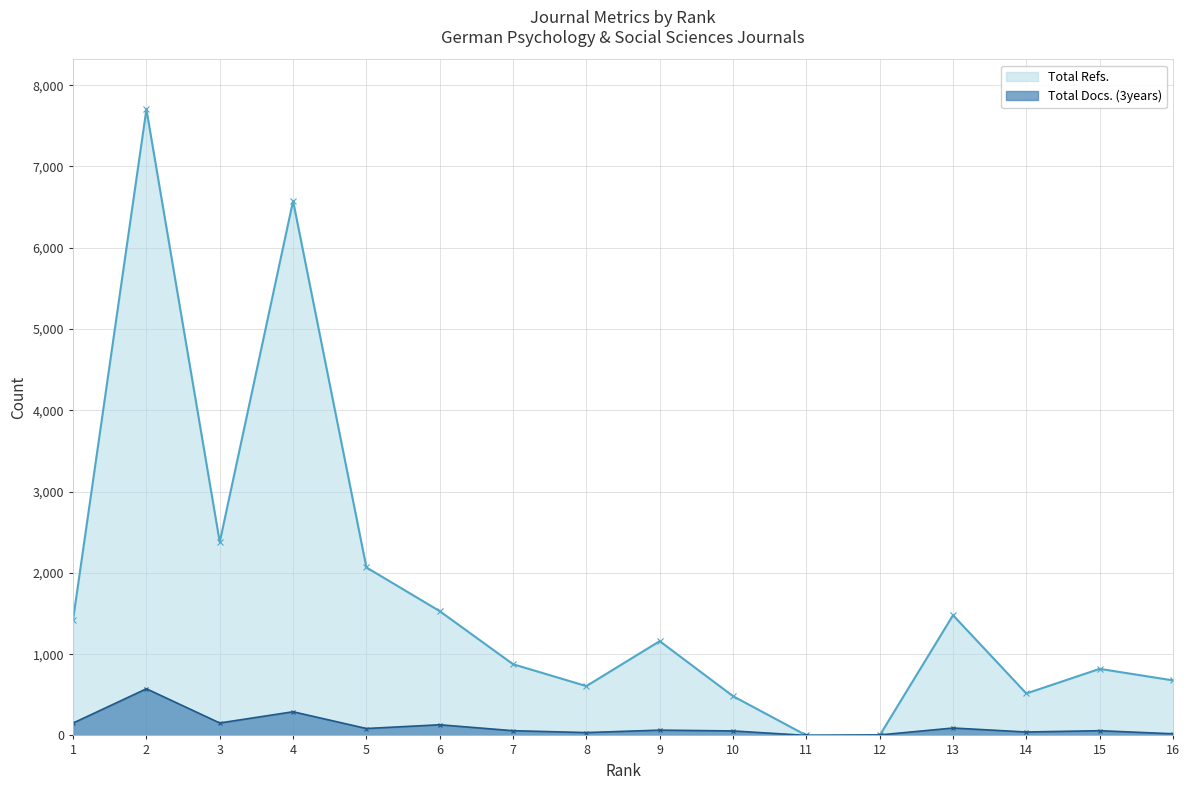

True or false: Total Refs. and Total Docs. (3years) cross at least once.

True